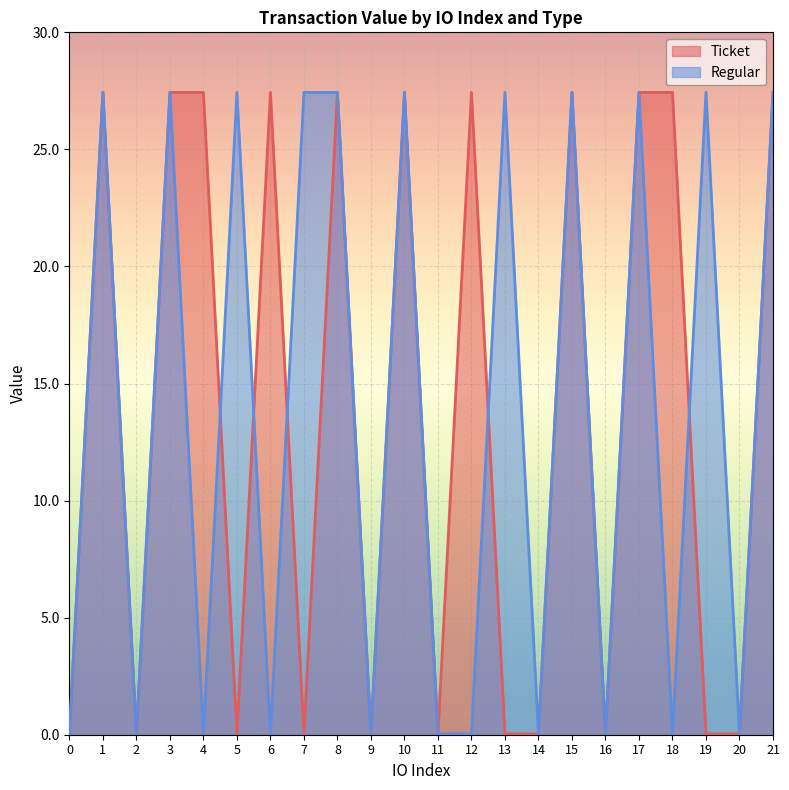

True or false: Regular has a value of 16.3 at 3.

False